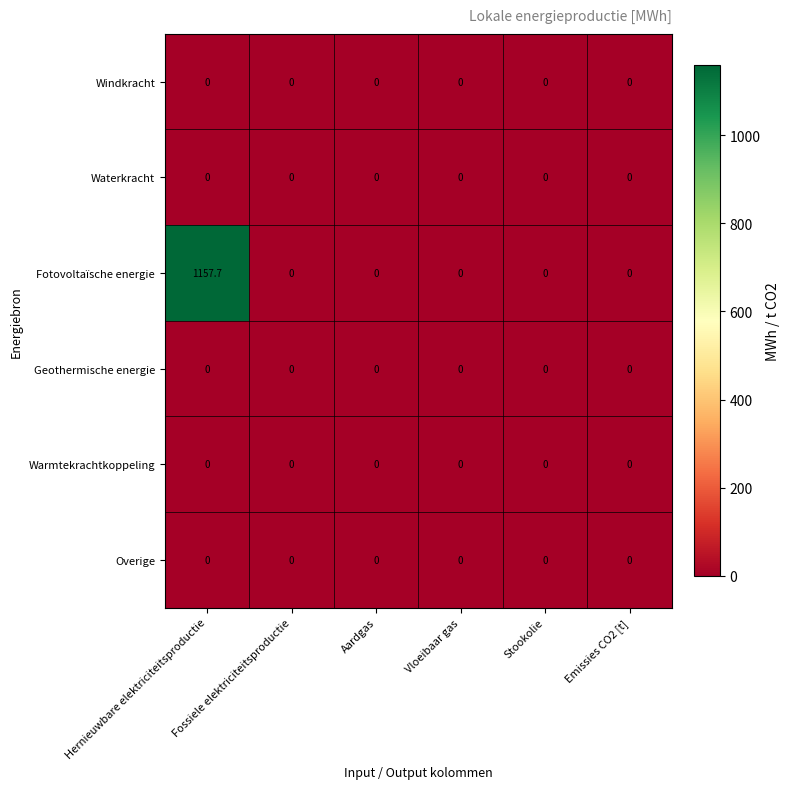

How many categories are shown in the chart?

6